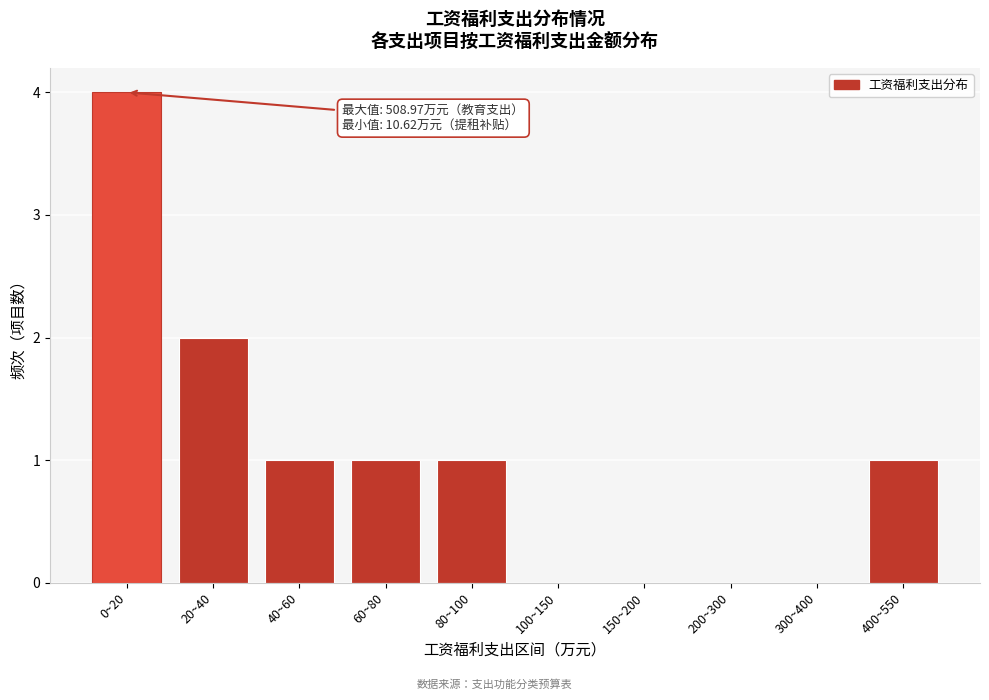

Reading left to right, list all the values displayed in this chart.

0~20=4	20~40=2	40~60=1	60~80=1	80~100=1	100~150=0	150~200=0	200~300=0	300~400=0	400~550=1